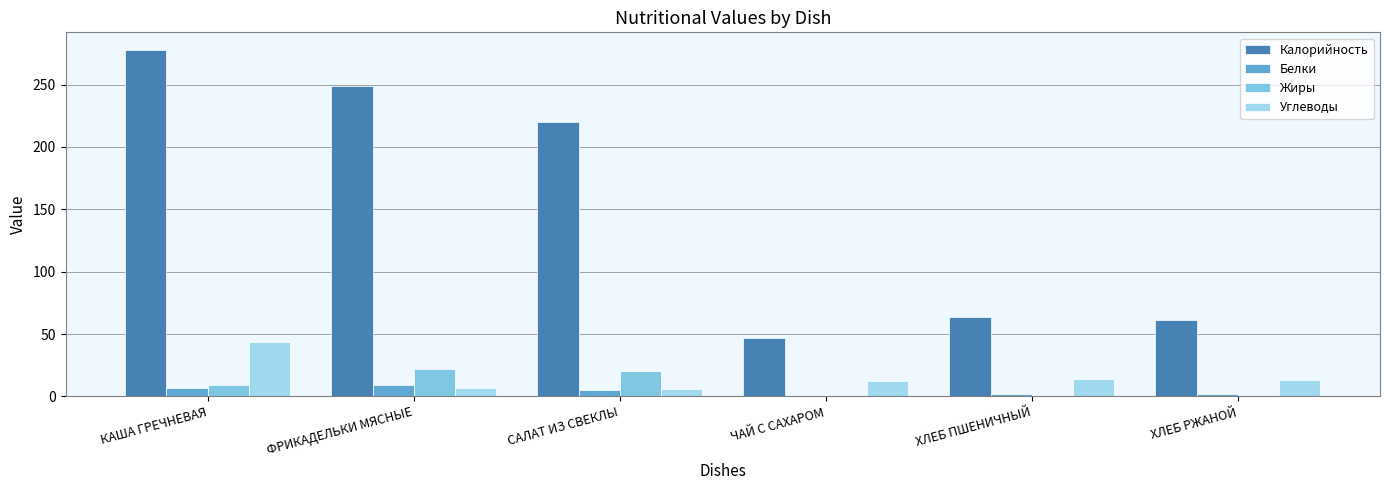

What is the difference between the highest and lowest values at ФРИКАДЕЛЬКИ МЯСНЫЕ?

242